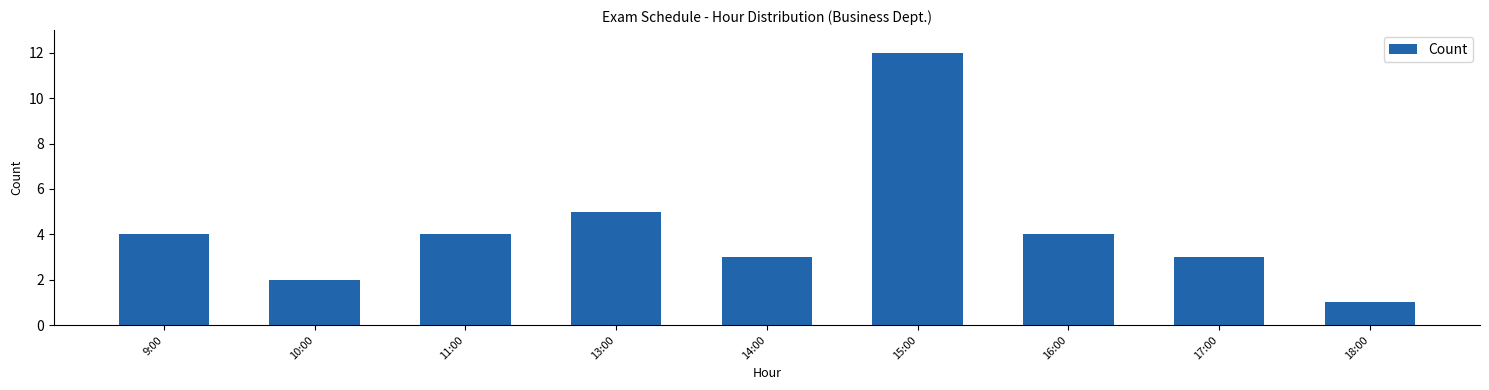

Reading left to right, transcribe all the data shown in this chart.

9:00=4	10:00=2	11:00=4	13:00=5	14:00=3	15:00=12	16:00=4	17:00=3	18:00=1